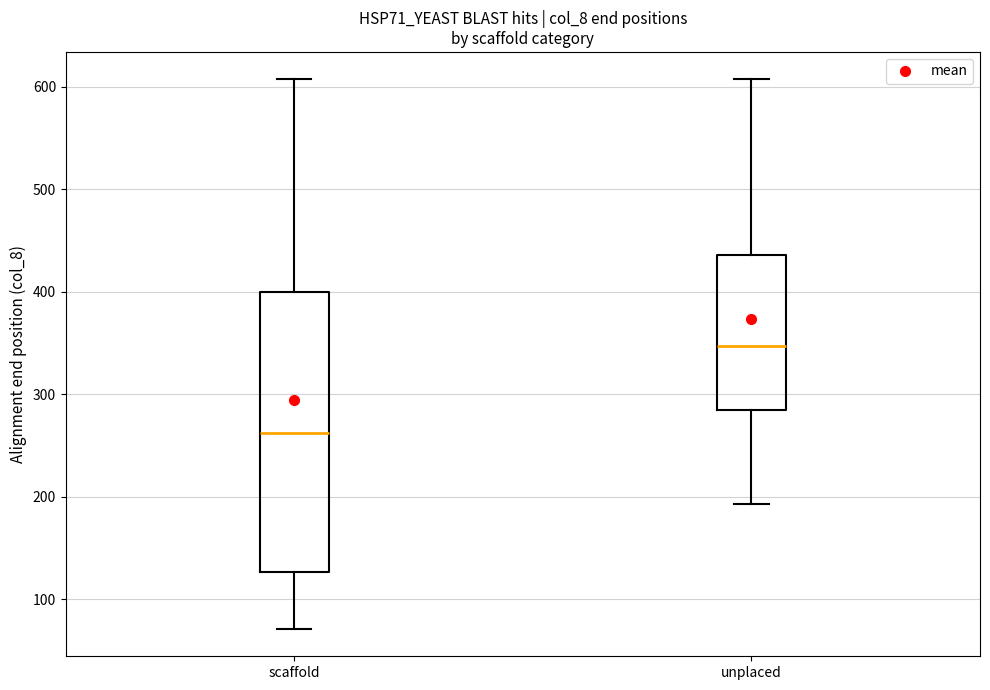

Where does the upper whisker of the box for unplaced end on the y-axis? The values are not printed on the chart, so give them approximately, as read against the axis.

610